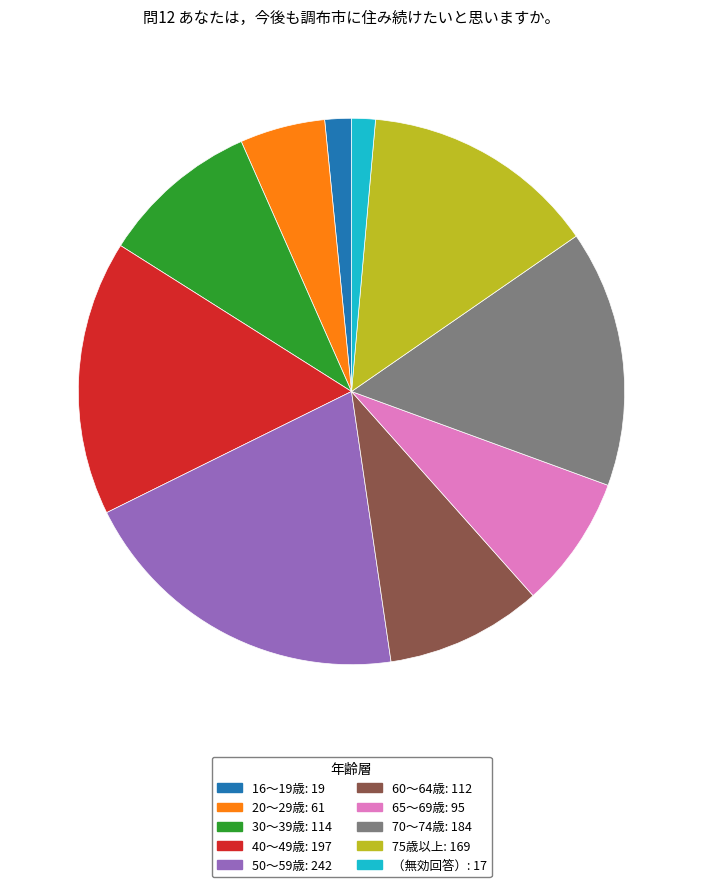

Which category has the biggest portion of the pie?

50～59歳